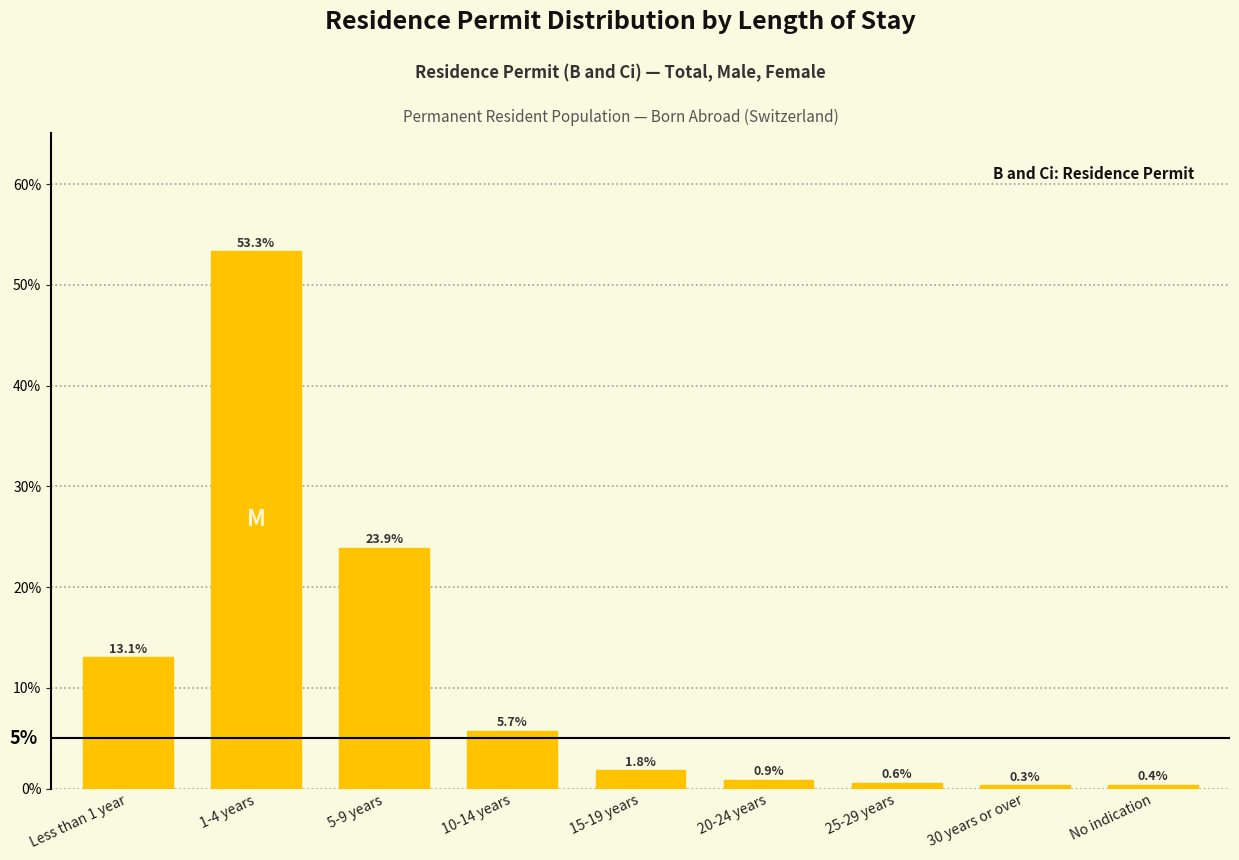

Reading left to right, extract all data points from this chart.

Less than 1 year=13.1	1-4 years=53.3	5-9 years=23.9	10-14 years=5.7	15-19 years=1.8	20-24 years=0.9	25-29 years=0.6	30 years or over=0.3	No indication=0.4